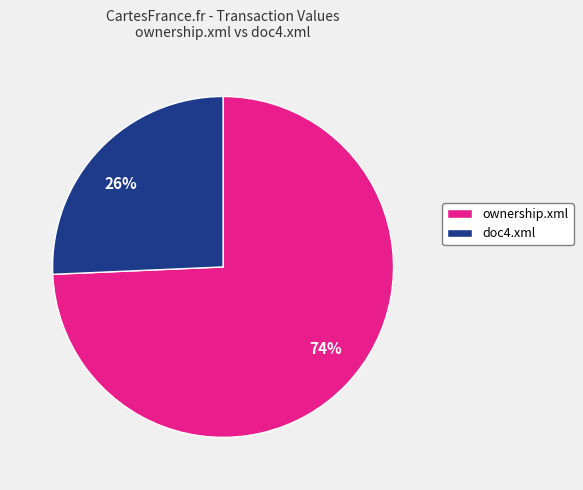

Which slice is the largest?

74%